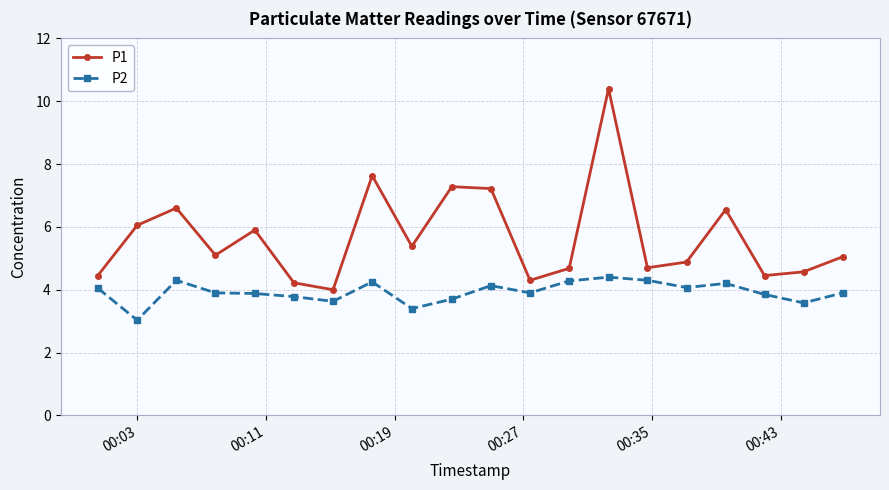

What are all the series names shown in the legend?

P1, P2